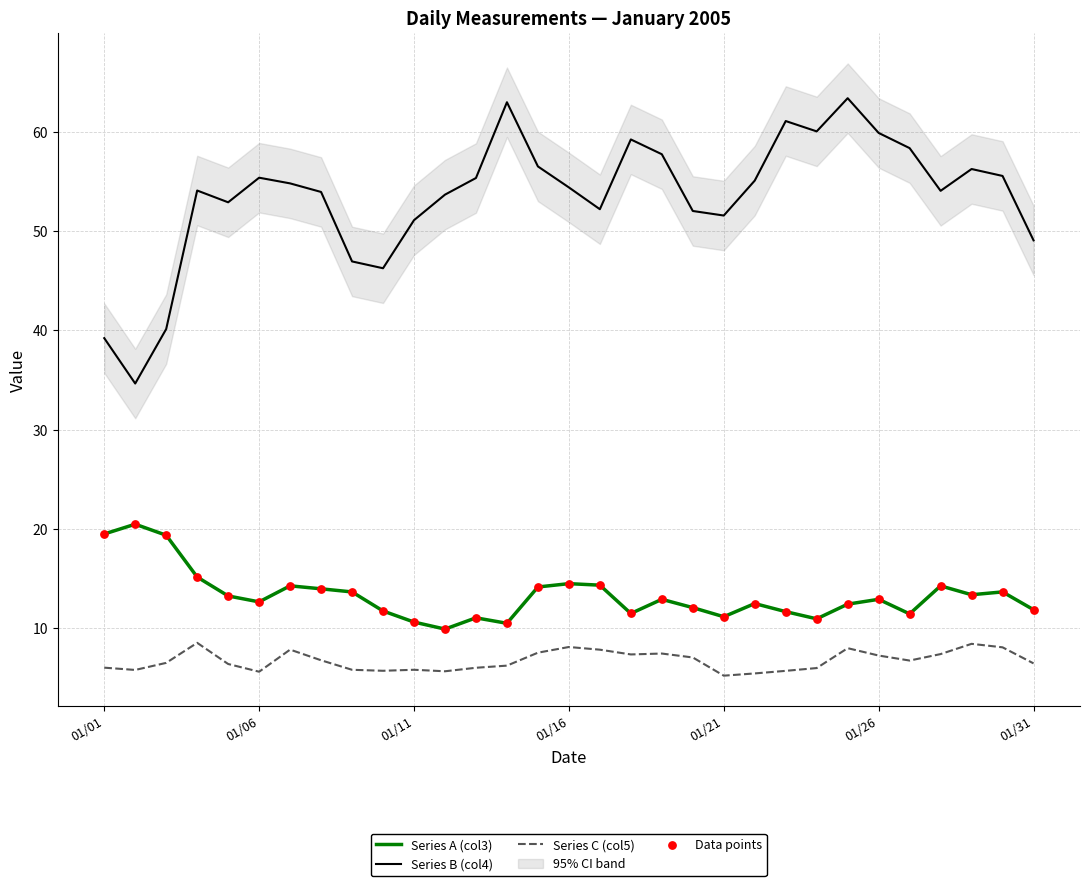

Is the value of Series B (col4) at 9 greater than the value of Data points at 14?

Yes